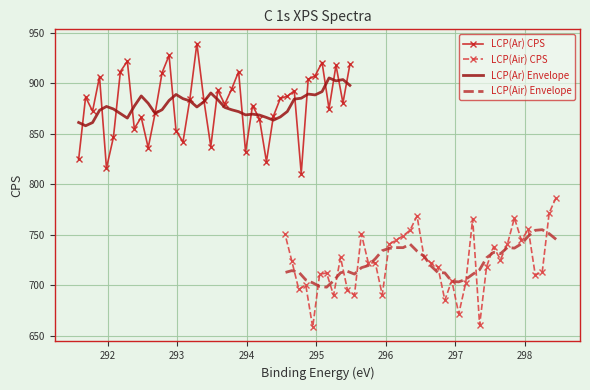

What is the difference between the second highest and minimum values in the LCP(Air) Envelope series?

56.3